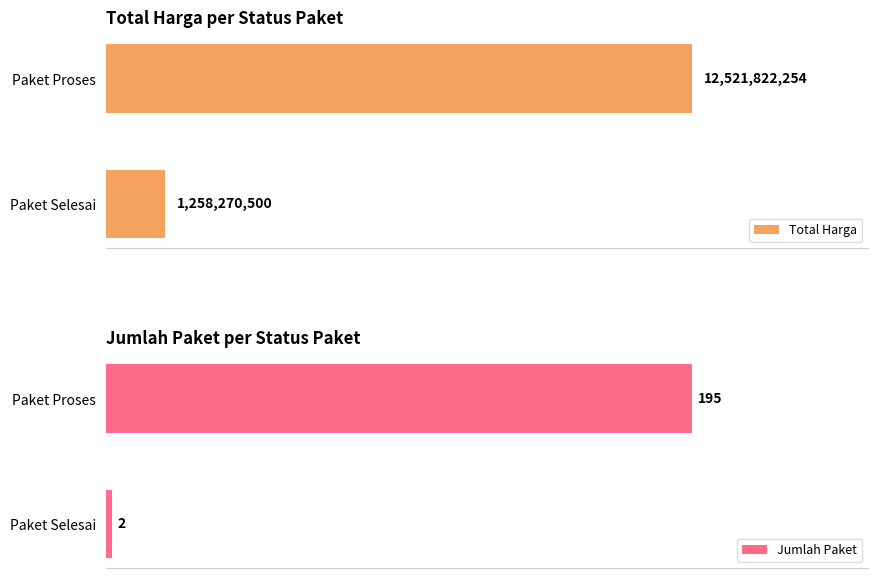

Where is Total Harga nearest to the value 6890046377?

Paket Selesai